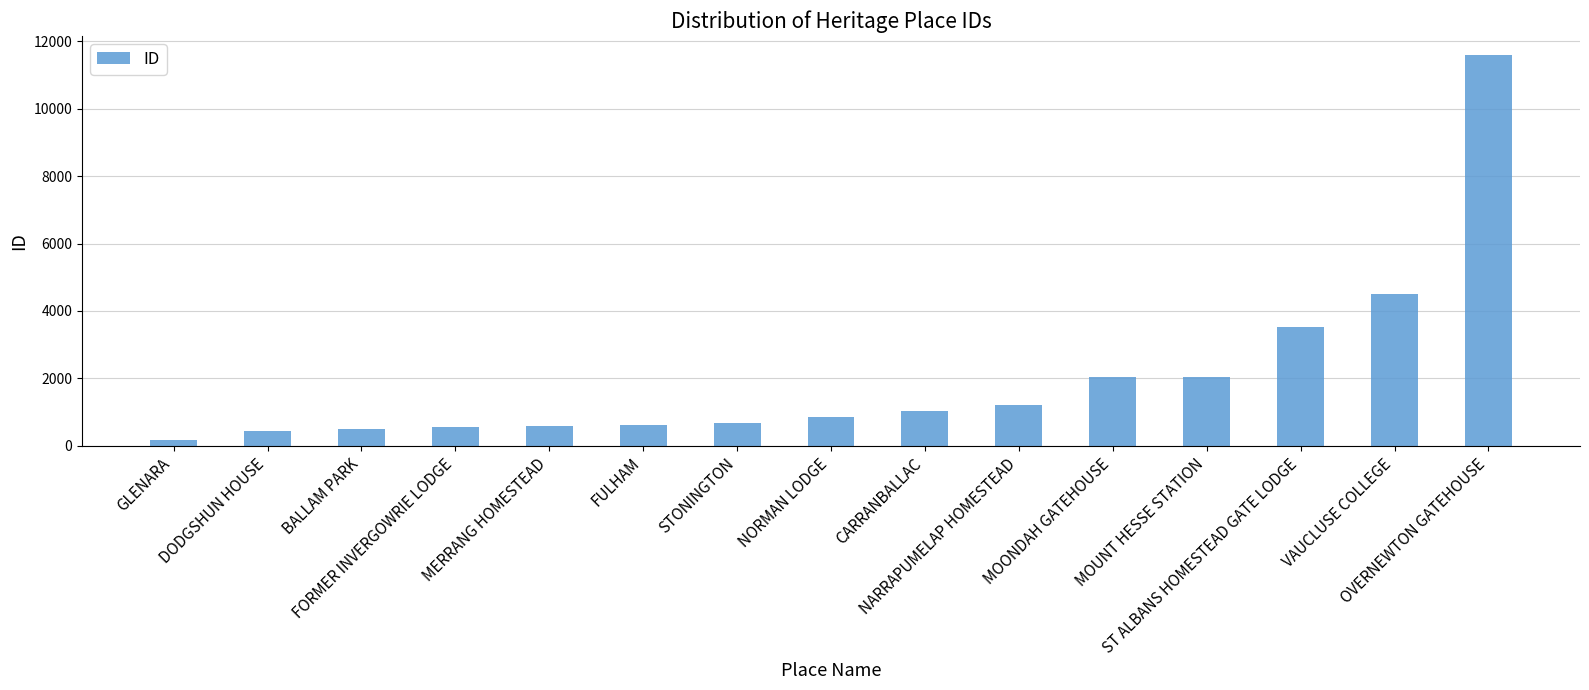

What is the greatest value displayed?

11581